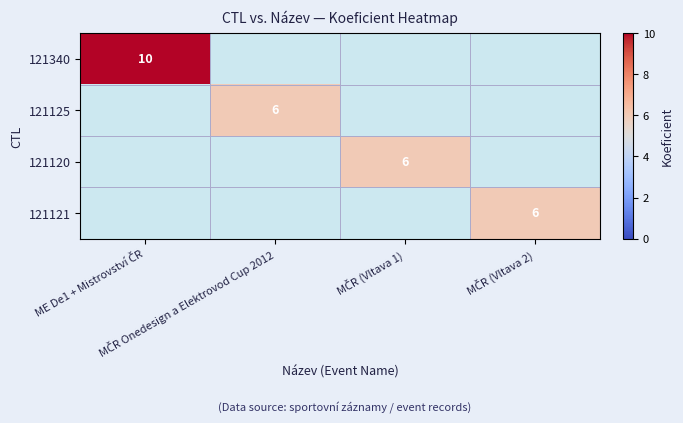

Which has a higher value, MČR (Vltava 2) or MČR Onedesign a Elektrovod Cup 2012?

MČR Onedesign a Elektrovod Cup 2012